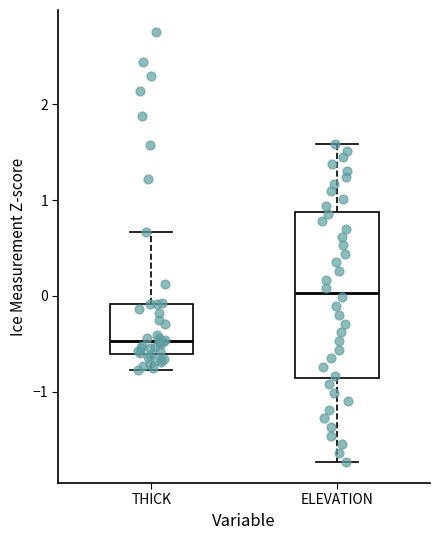

Reading left to right, transcribe this box plot: for each box, give where its median line is, the range the box spans, and where its two whiskers end, as read against the y-axis. The values are not printed on the chart, so give them approximately, as read against the axis.

THICK: median -0.5, box -0.6 to -0.1, whiskers -0.8 to 0.7
ELEVATION: median 0.0, box -0.9 to 0.9, whiskers -1.7 to 1.6